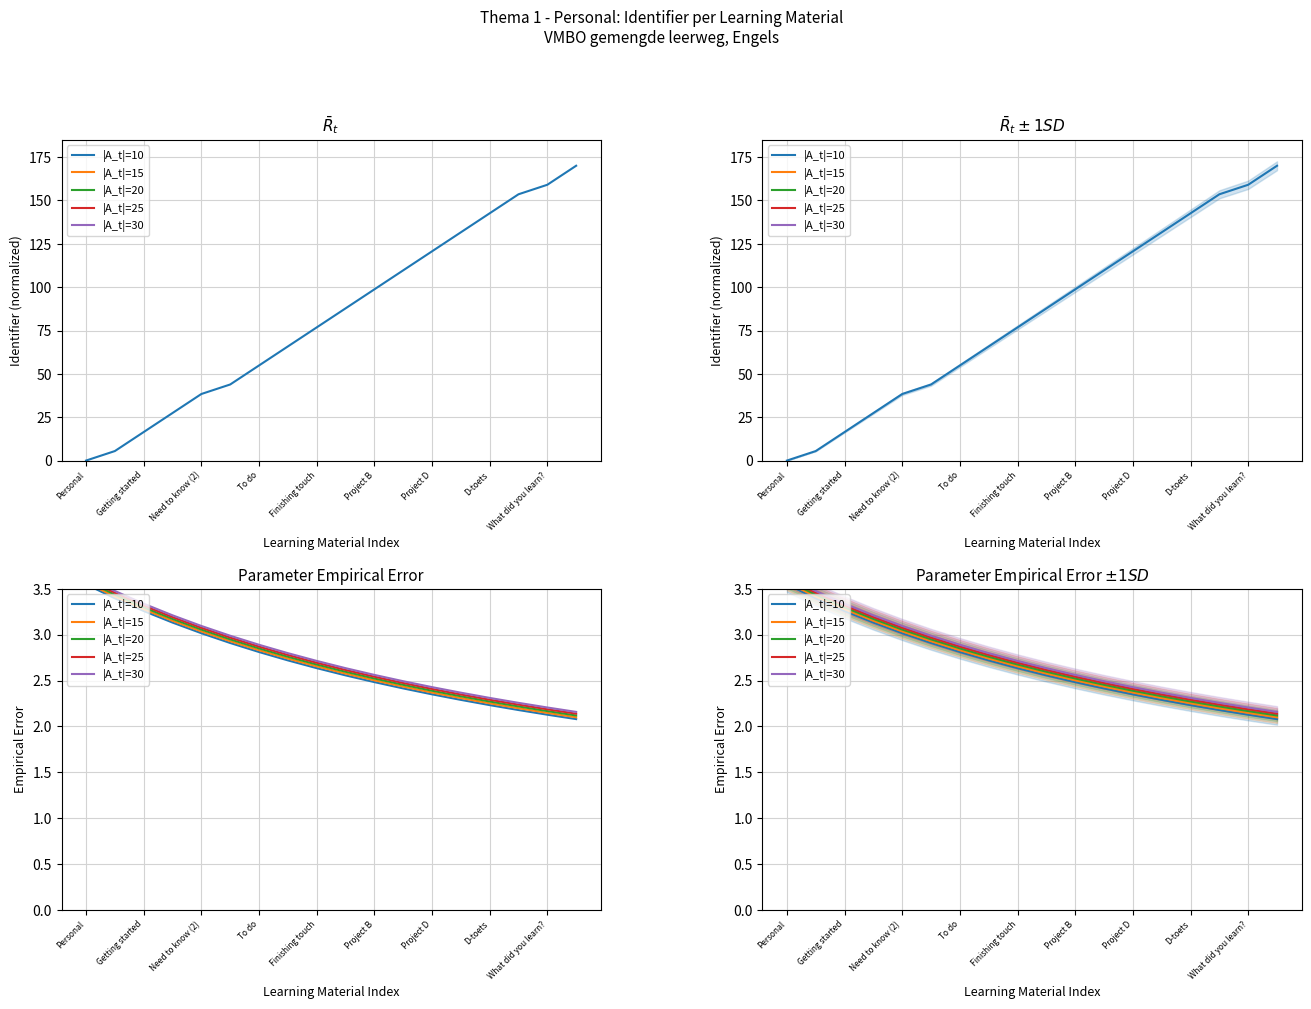

Count the number of data series in this chart.

5